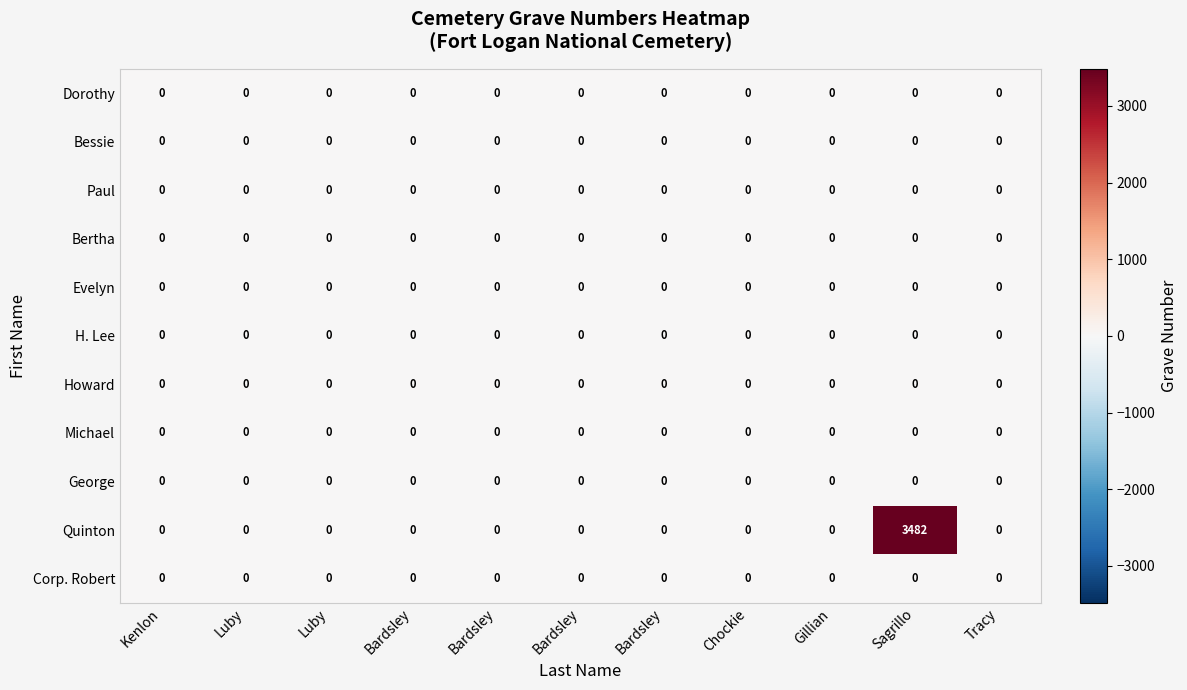

Count the number of categories in the chart.

11